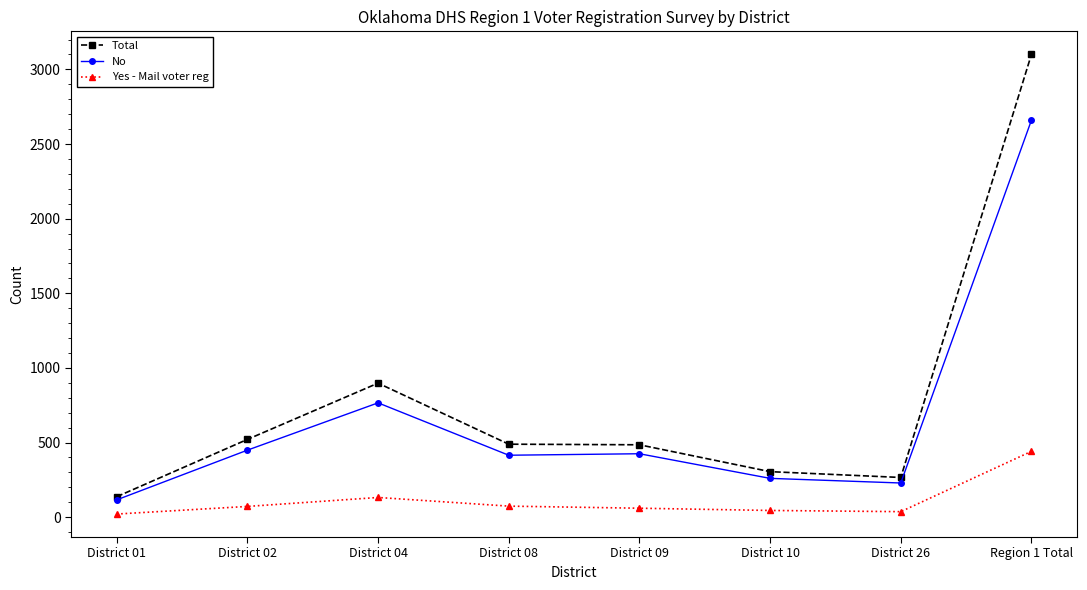

What is the average value of the Total series?

775